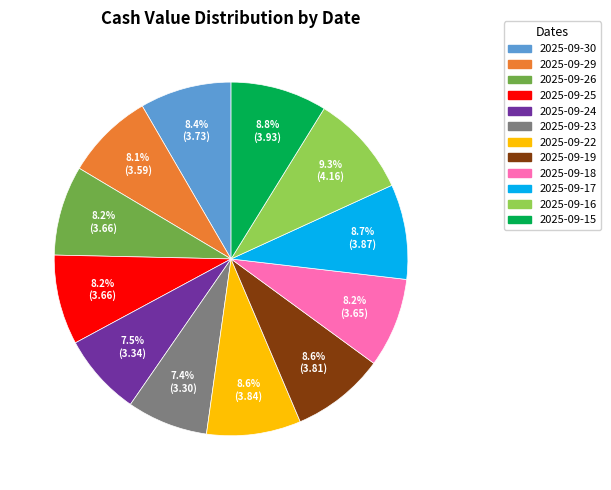

To the nearest percent, what is the average slice percentage?

8%